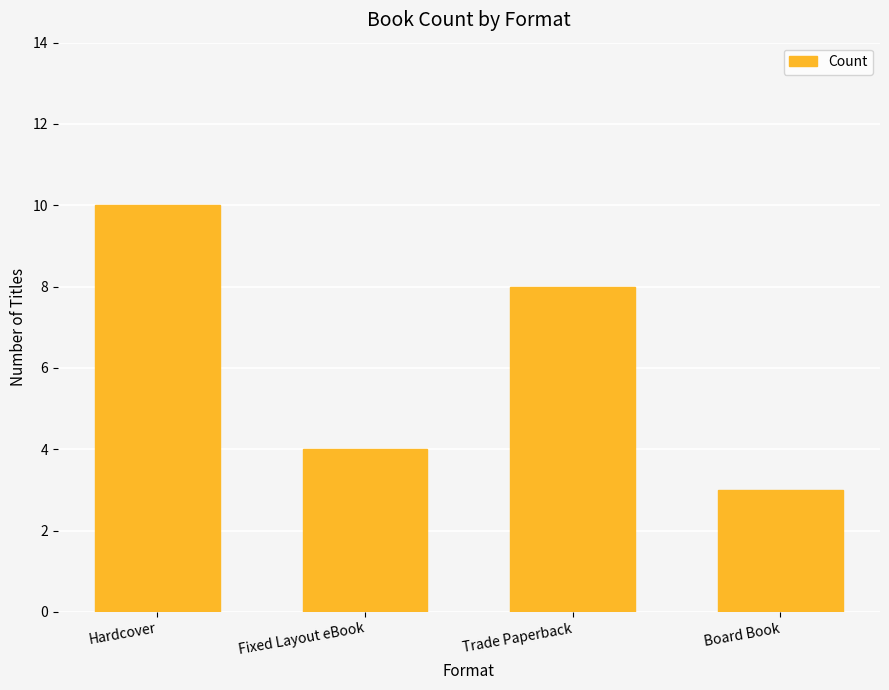

What is the maximum value shown in the chart?

10